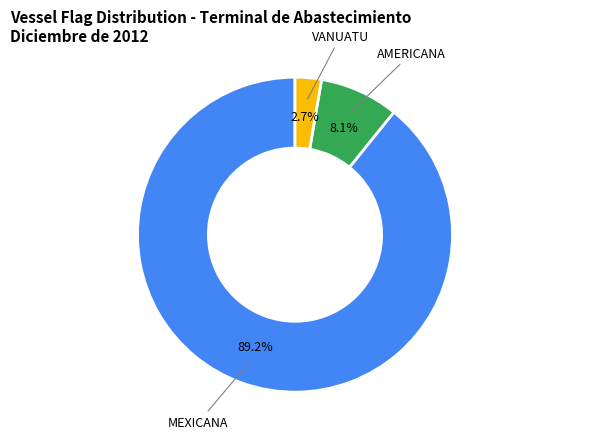

Is there any slice that represents more than half of the pie?

Yes